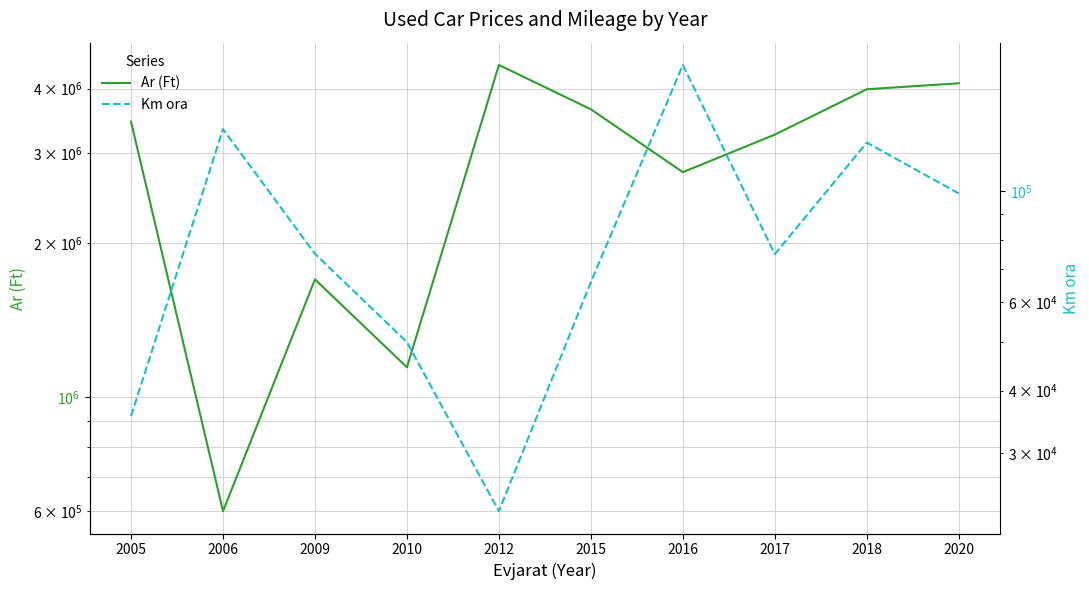

What is the sum of the Ar (Ft) values at 2017 and 2016?

6005000